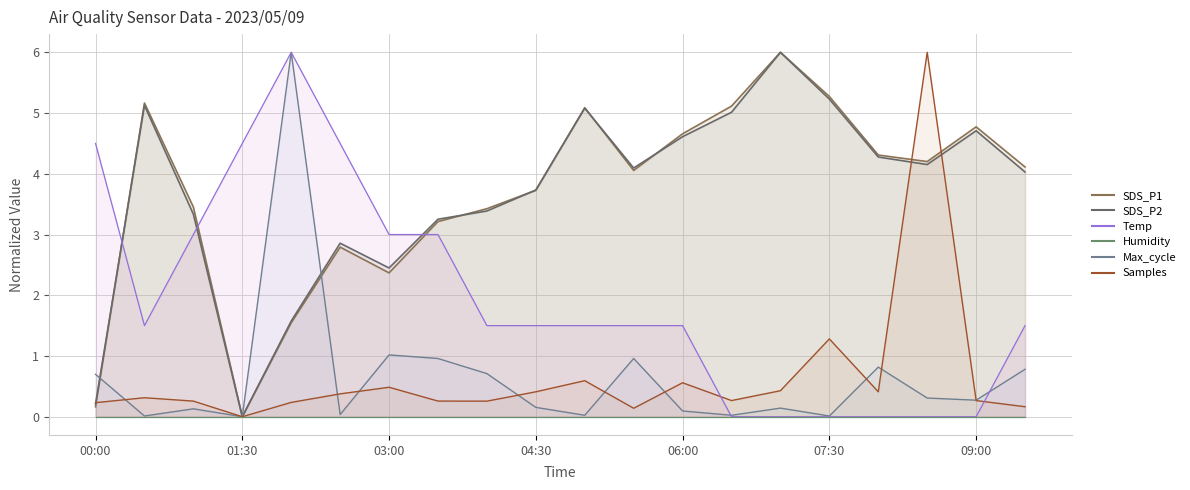

How many data points in Samples are above 0?

19